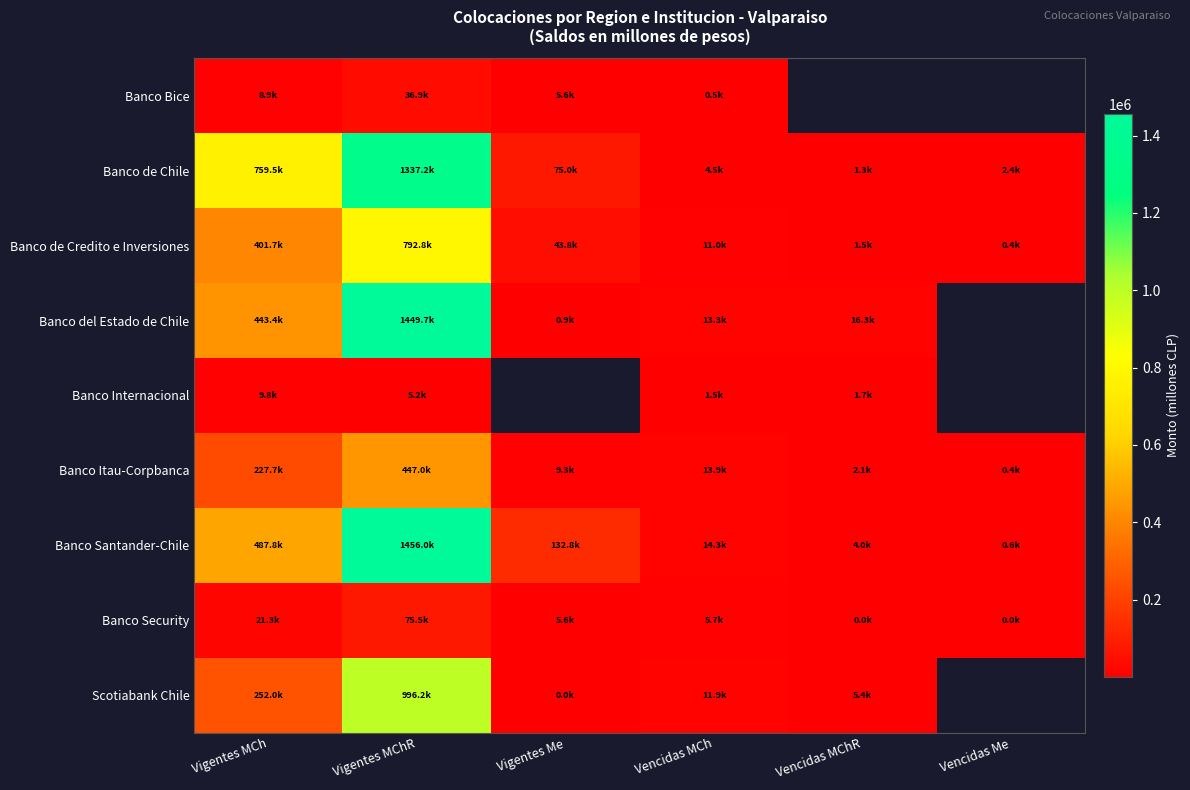

The value of Banco del Estado de Chile at Vencidas MChR is 9081.0. True or false?

False